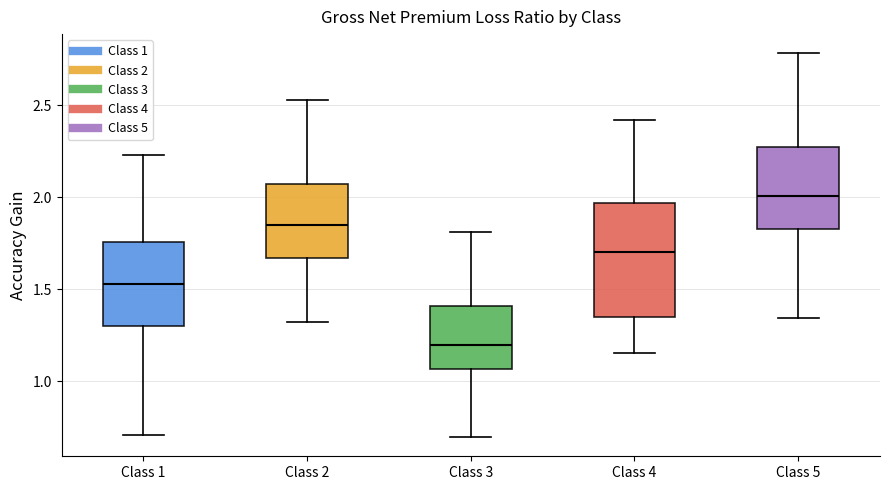

Which box's median line is the lowest?

Class 3